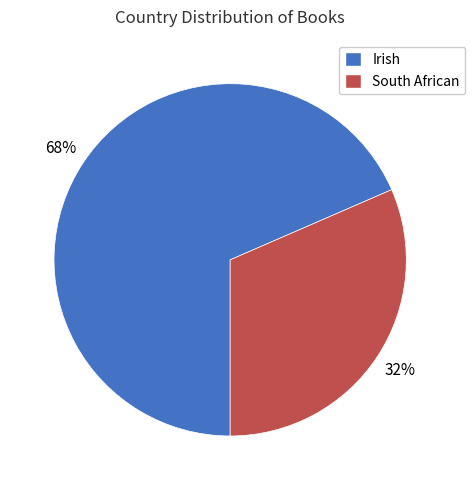

Do South African and Irish together represent more than half of the pie?

Yes